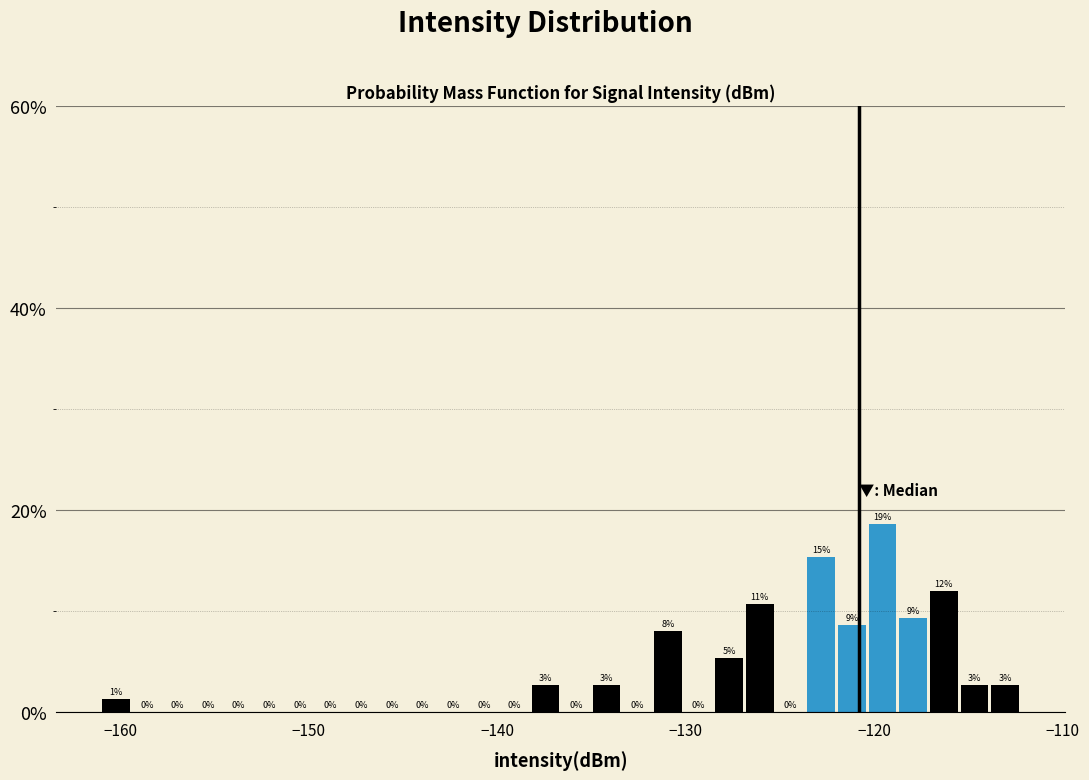

Read against the x-axis, roughly where is the centre of the tallest bar?

-120